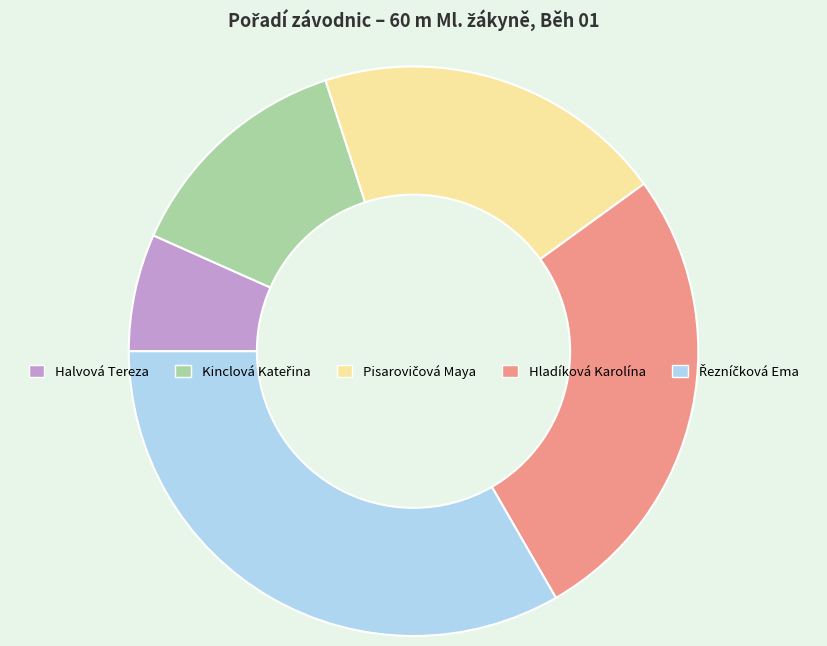

True or false: Halvová Tereza accounts for 1% of the total.

False